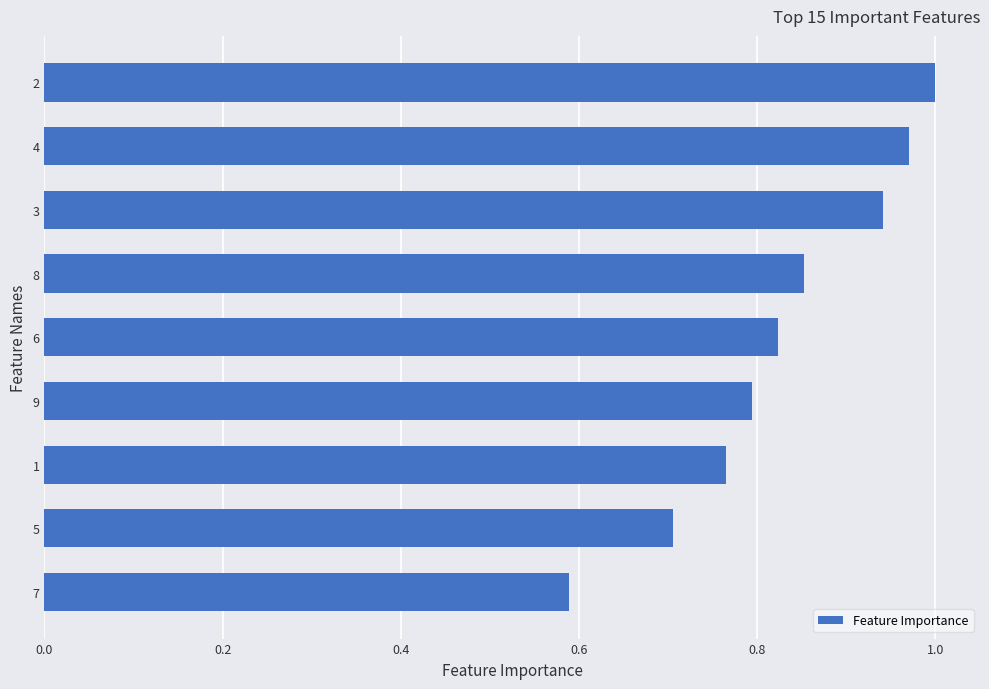

Count the number of data series in this chart.

1